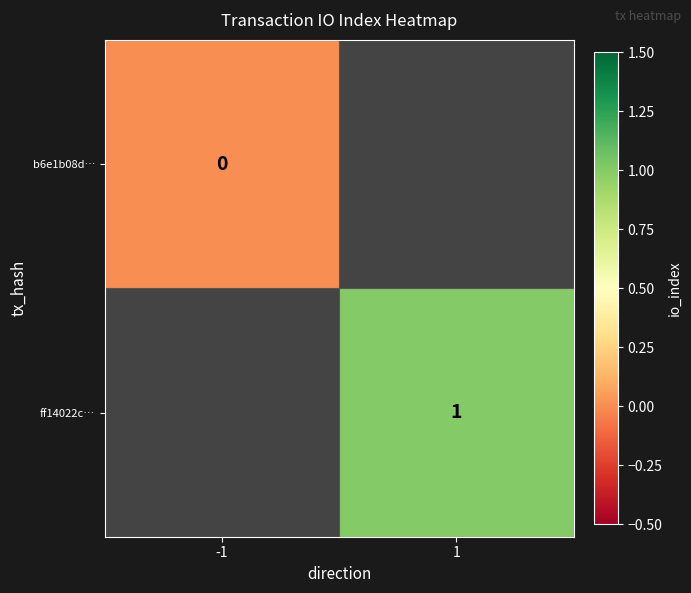

The ff14022c… series shows 0 at 1. True or false?

False